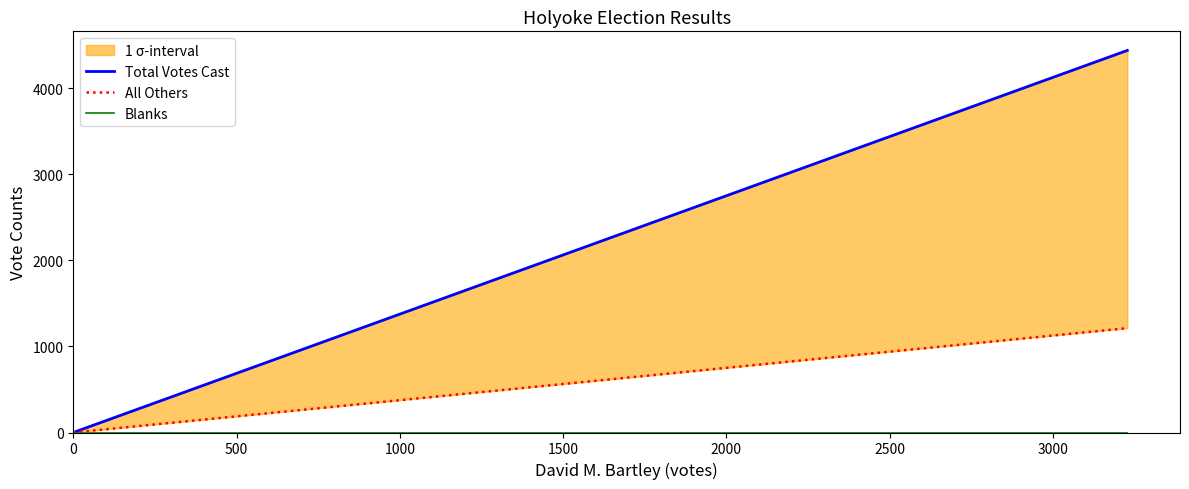

Between 0 and 500, which series saw the biggest shift?

Total Votes Cast